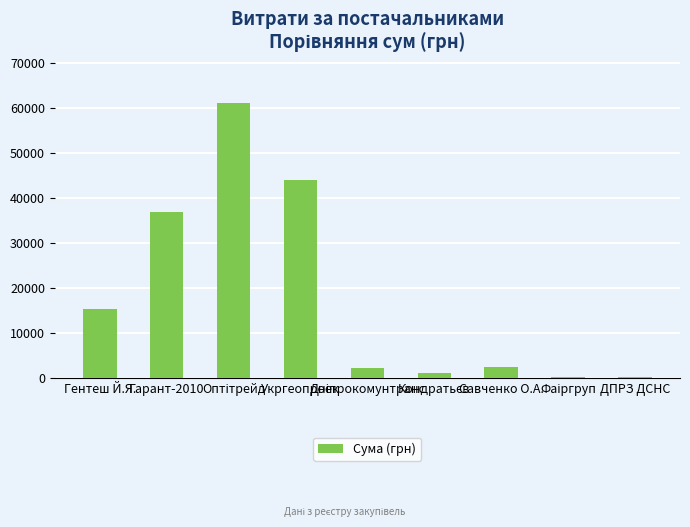

What is the value of the 3rd bar from the left?

61013.0